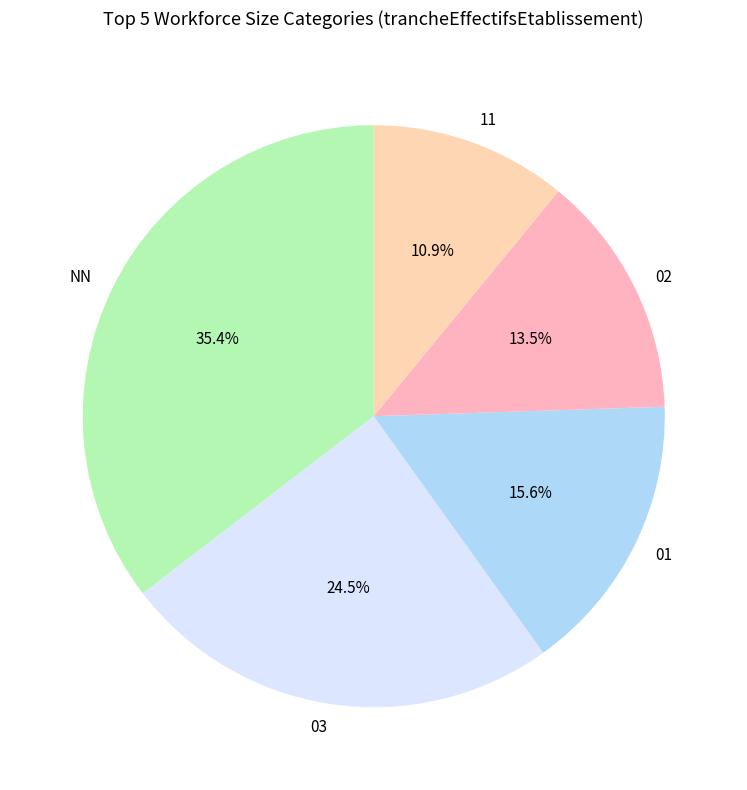

Rank the categories by value from highest to lowest.

NN, 03, 01, 02, 11